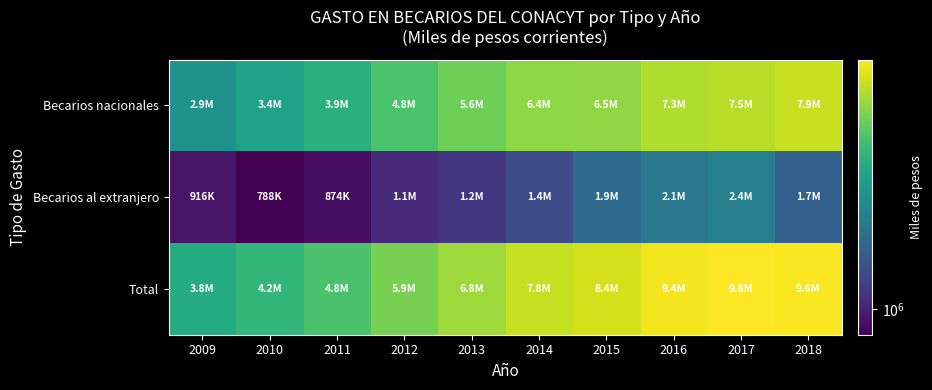

Reading left to right, transcribe all the data shown in this chart.

Becarios nacionales: 2009=2854563.0	2010=3385602.4	2011=3906511.3	2012=4797795.0	2013=5629789.0	2014=6422055.0	2015=6465390.0	2016=7274363.8	2017=7462187.0	2018=7909355.0
Becarios al extranjero: 2009=915697.0	2010=788322.0	2011=873706.7	2012=1071705.0	2013=1190785.0	2014=1412484.0	2015=1905260.0	2016=2145627.1	2017=2359588.0	2018=1708583.0
Total: 2009=3770260.0	2010=4173924.4	2011=4780218.0	2012=5869500.0	2013=6820574.0	2014=7834539.0	2015=8370650.0	2016=9419991.0	2017=9821775.0	2018=9617938.0